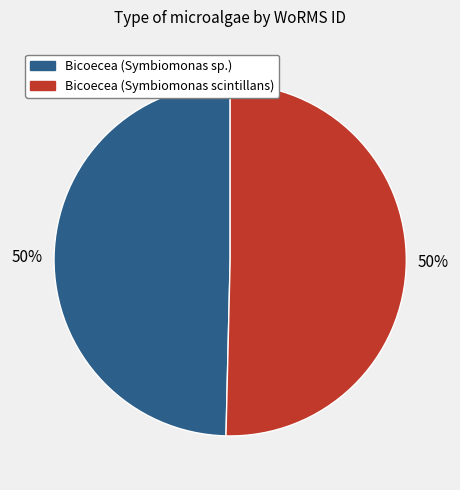

Do Bicoecea (Symbiomonas scintillans) and Bicoecea (Symbiomonas sp.) together represent more than half of the pie?

Yes